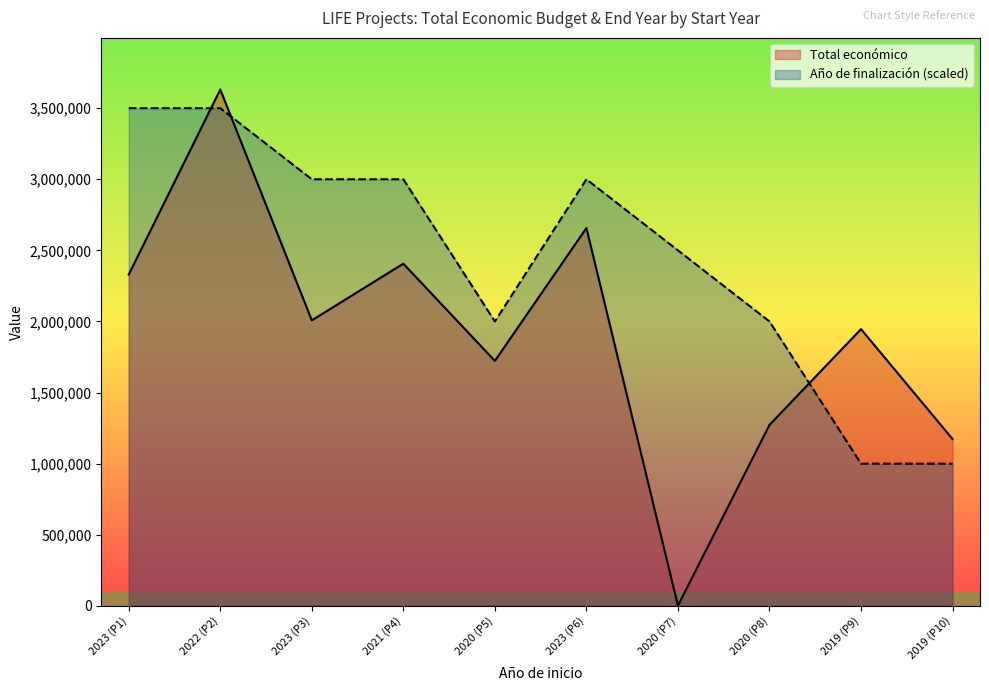

What is the difference between the highest and lowest values at 2022 (P2)?

131233